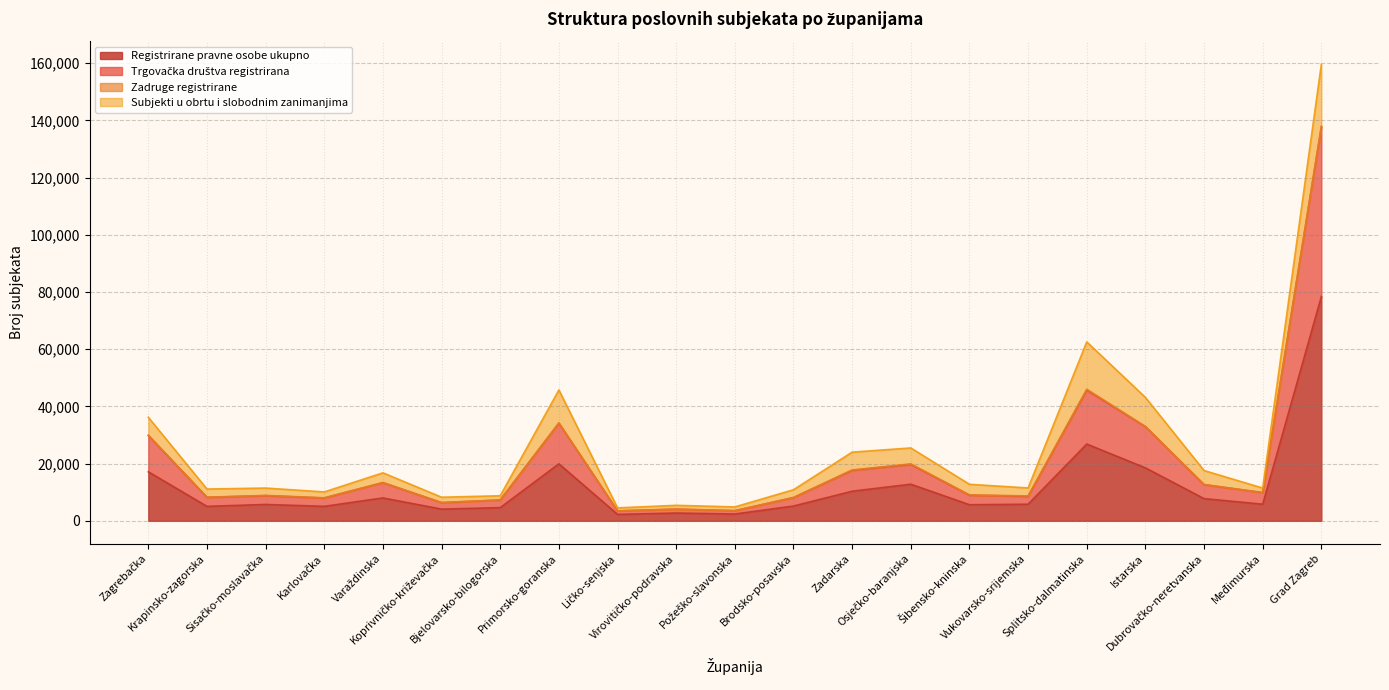

What is the highest value of the Registrirane pravne osobe ukupno series?

78420